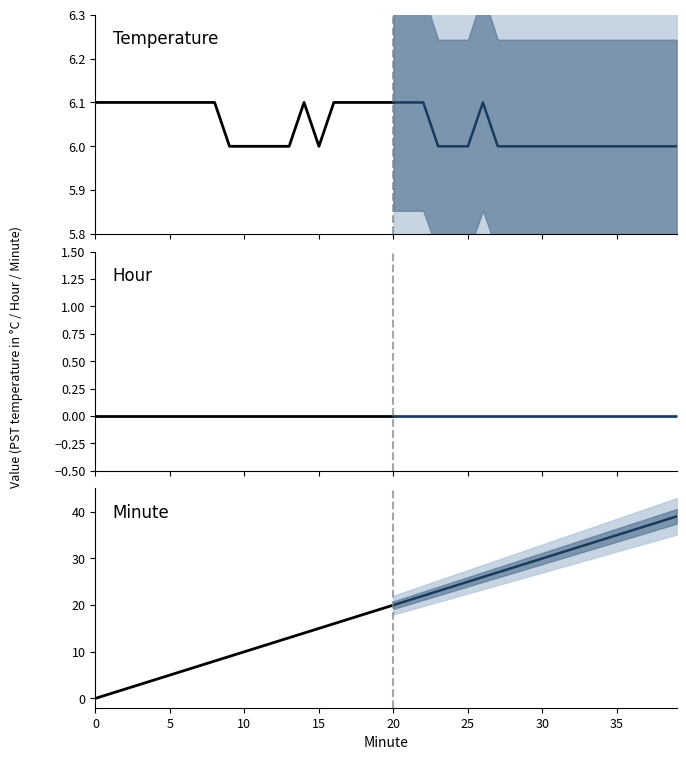

Reading right to left, what are all the values shown in this chart?

Temperature: 39=6.0	38=6.0	37=6.0	36=6.0	35=6.0	34=6.0	33=6.0	32=6.0	31=6.0	30=6.0	29=6.0	28=6.0	27=6.0	26=6.1	25=6.0	24=6.0	23=6.0	22=6.1	21=6.1	20=6.1	19=6.1	18=6.1	17=6.1	16=6.1	15=6.0	14=6.1	13=6.0	12=6.0	11=6.0	10=6.0	9=6.0	8=6.1	7=6.1	6=6.1	5=6.1	4=6.1	3=6.1	2=6.1	1=6.1	0=6.1
Hour: 39=0.0	38=0.0	37=0.0	36=0.0	35=0.0	34=0.0	33=0.0	32=0.0	31=0.0	30=0.0	29=0.0	28=0.0	27=0.0	26=0.0	25=0.0	24=0.0	23=0.0	22=0.0	21=0.0	20=0.0	19=0.0	18=0.0	17=0.0	16=0.0	15=0.0	14=0.0	13=0.0	12=0.0	11=0.0	10=0.0	9=0.0	8=0.0	7=0.0	6=0.0	5=0.0	4=0.0	3=0.0	2=0.0	1=0.0	0=0.0
Minute: 39=39.0	38=38.0	37=37.0	36=36.0	35=35.0	34=34.0	33=33.0	32=32.0	31=31.0	30=30.0	29=29.0	28=28.0	27=27.0	26=26.0	25=25.0	24=24.0	23=23.0	22=22.0	21=21.0	20=20.0	19=19.0	18=18.0	17=17.0	16=16.0	15=15.0	14=14.0	13=13.0	12=12.0	11=11.0	10=10.0	9=9.0	8=8.0	7=7.0	6=6.0	5=5.0	4=4.0	3=3.0	2=2.0	1=1.0	0=0.0